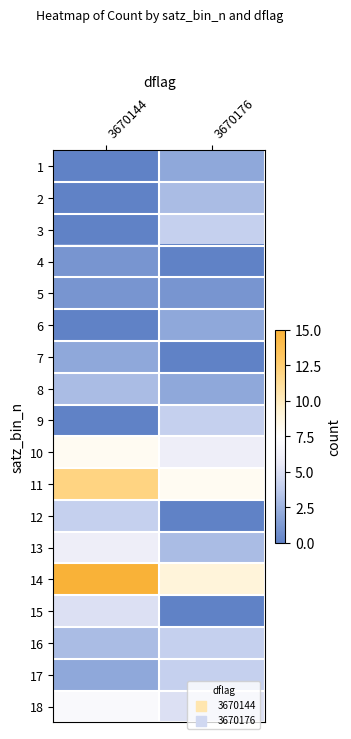

Between 3670144 and 3670176, which is larger?

3670176